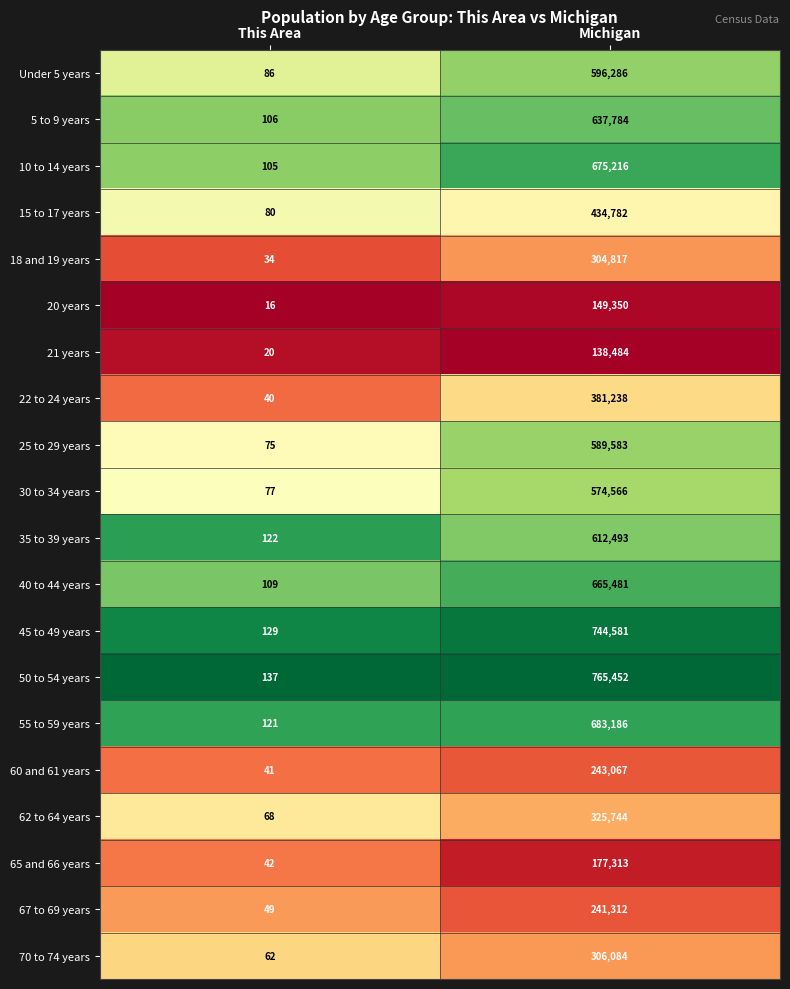

What is the total value across all series at This Area?

1519